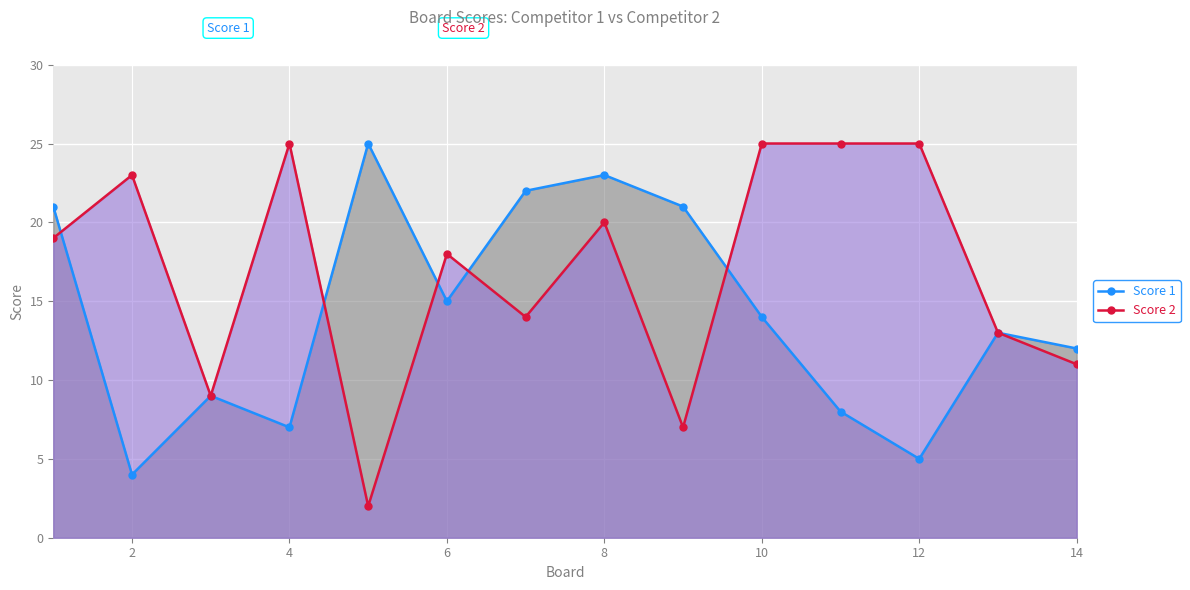

The value of Score 2 at 12 is 25. True or false?

True